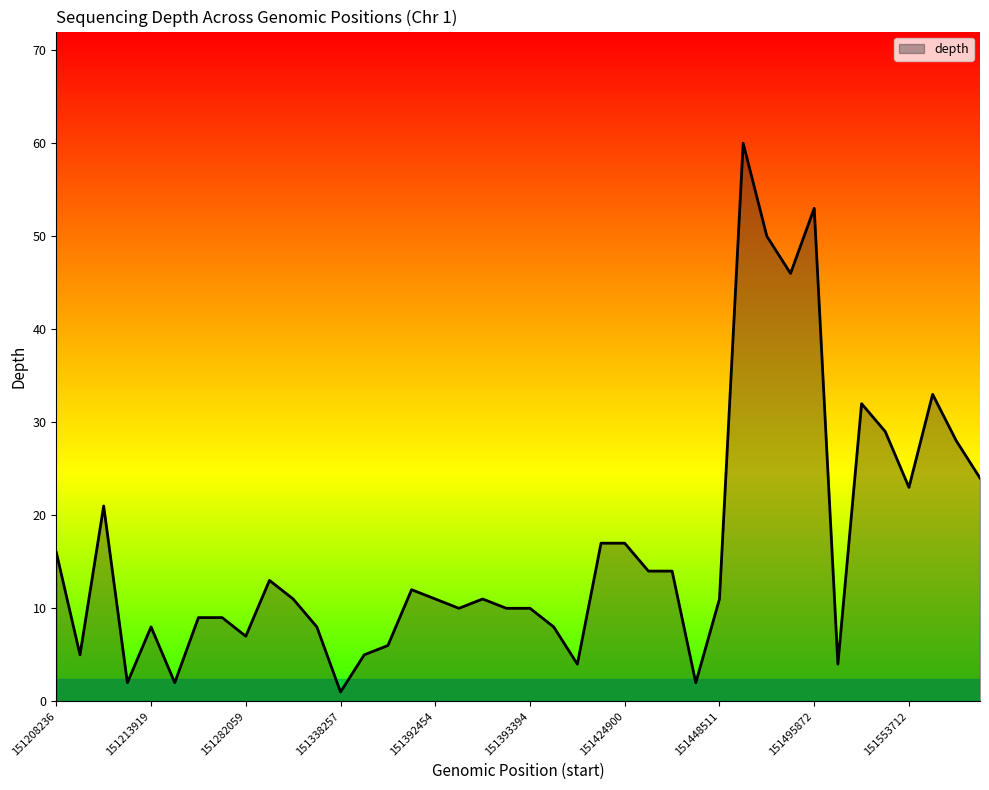

What is the difference between the maximum and minimum values?

59